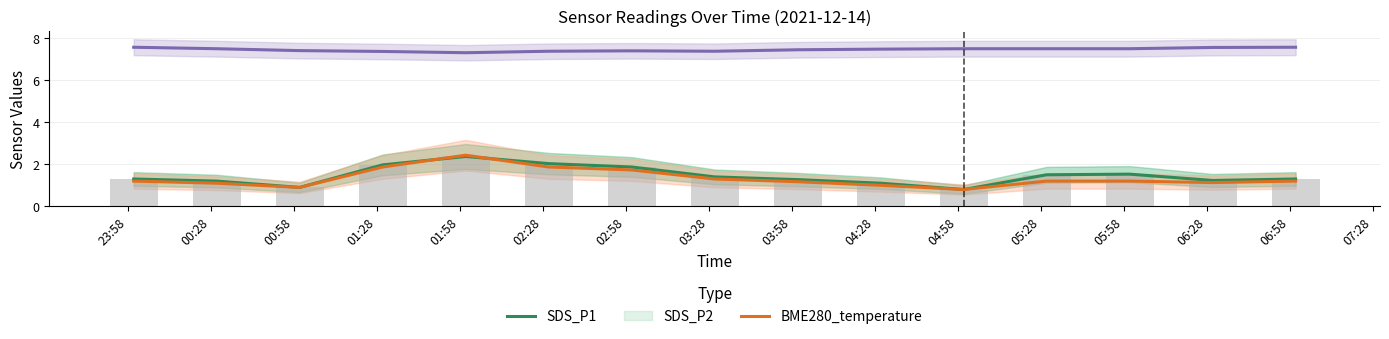

Between 23:58 and 00:58, which series saw the biggest shift?

SDS_P1